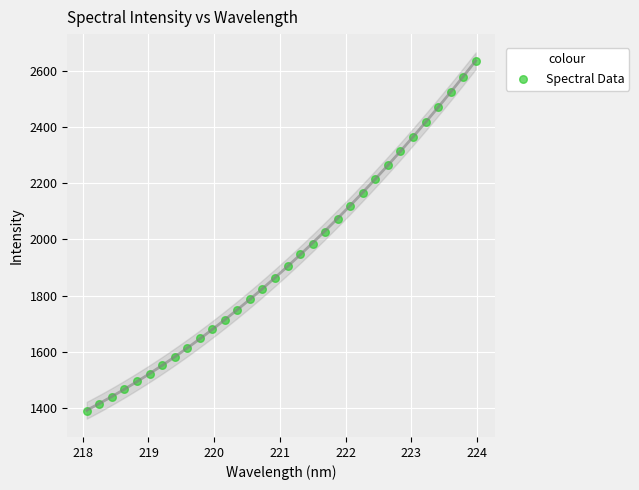

What is the range of X values (max minus min)?

5.9